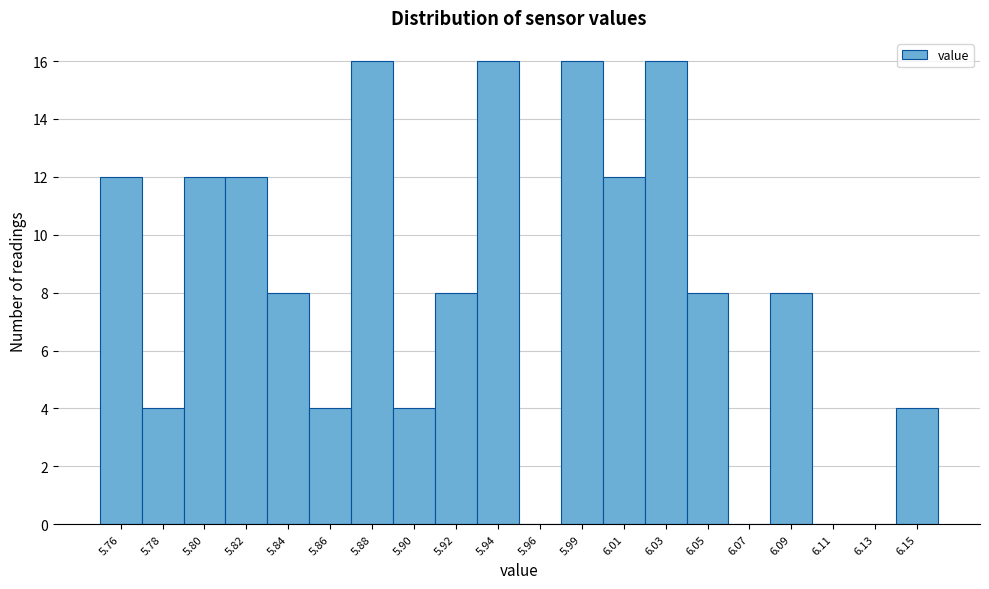

Reading left to right, extract all data points from this chart.

5.76=12	5.78=4	5.80=12	5.82=12	5.84=8	5.86=4	5.88=16	5.90=4	5.92=8	5.94=16	5.96=0	5.99=16	6.01=12	6.03=16	6.05=8	6.07=0	6.09=8	6.11=0	6.13=0	6.15=4